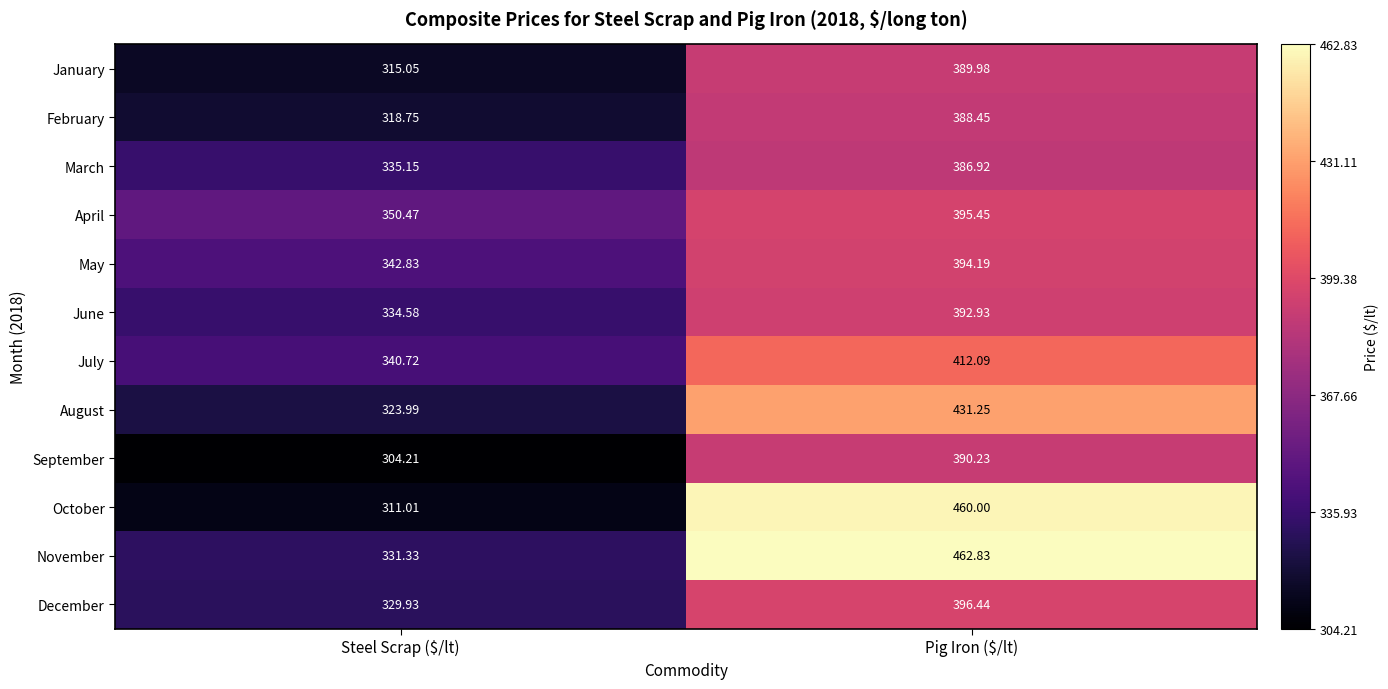

Rank the series at Pig Iron ($/lt) from highest to lowest value.

November, October, August, July, December, April, May, June, September, January, February, March